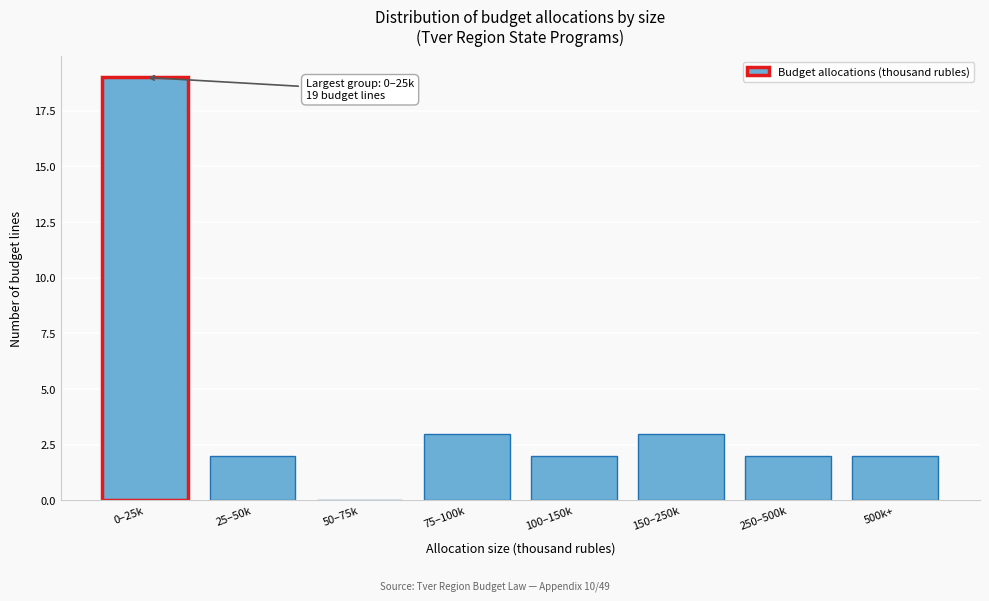

Reading left to right, list all the values displayed in this chart.

0–25k=19	25–50k=2	50–75k=0	75–100k=3	100–150k=2	150–250k=3	250–500k=2	500k+=2